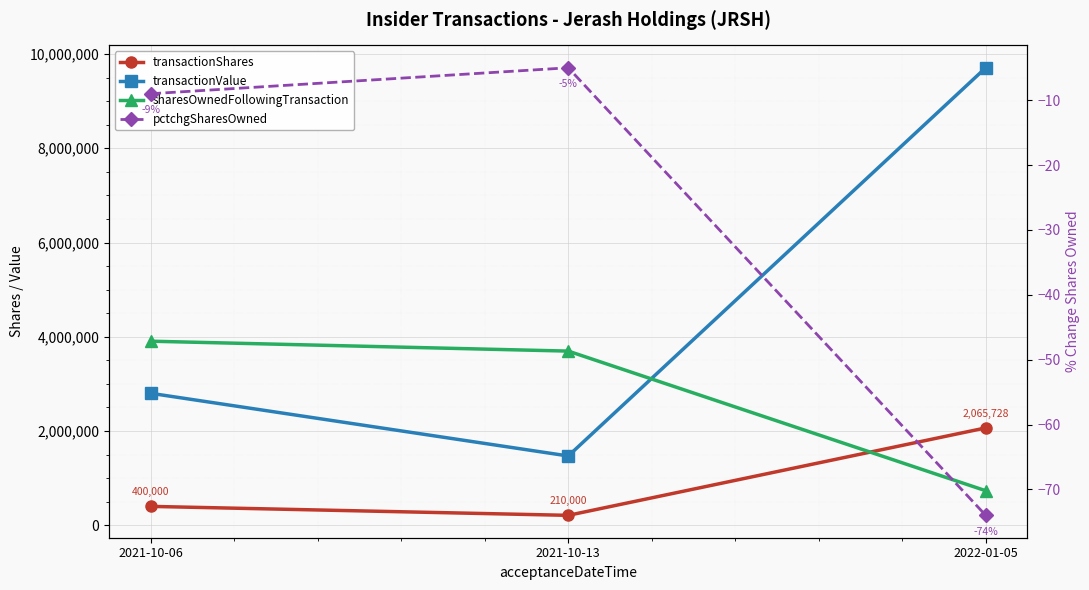

List the series in order of their peak value, lowest first.

pctchgSharesOwned, transactionShares, sharesOwnedFollowingTransaction, transactionValue